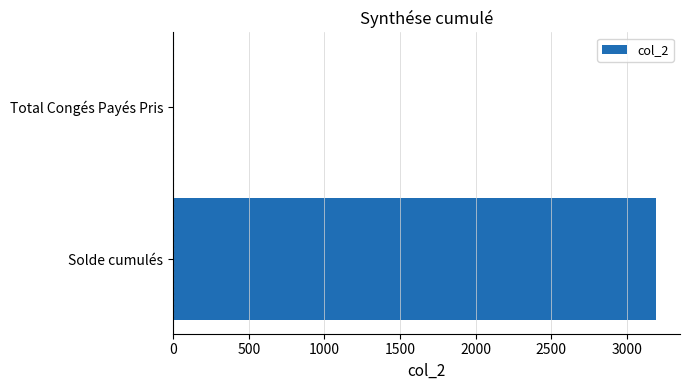

Between Solde cumulés and Total Congés Payés Pris, which is larger?

Solde cumulés